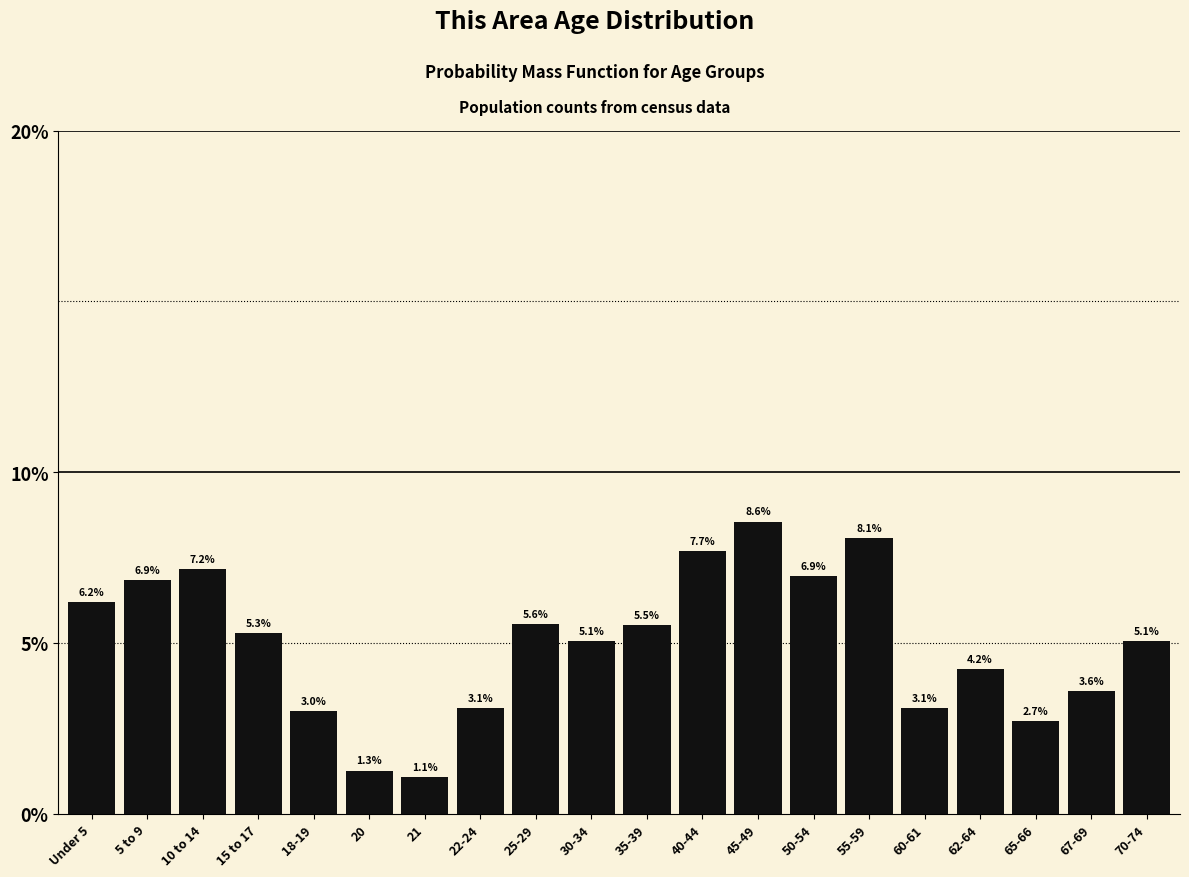

Reading left to right, transcribe all the data shown in this chart.

6.2	6.9	7.2	5.3	3.0	1.3	1.1	3.1	5.6	5.1	5.5	7.7	8.6	6.9	8.1	3.1	4.2	2.7	3.6	5.1